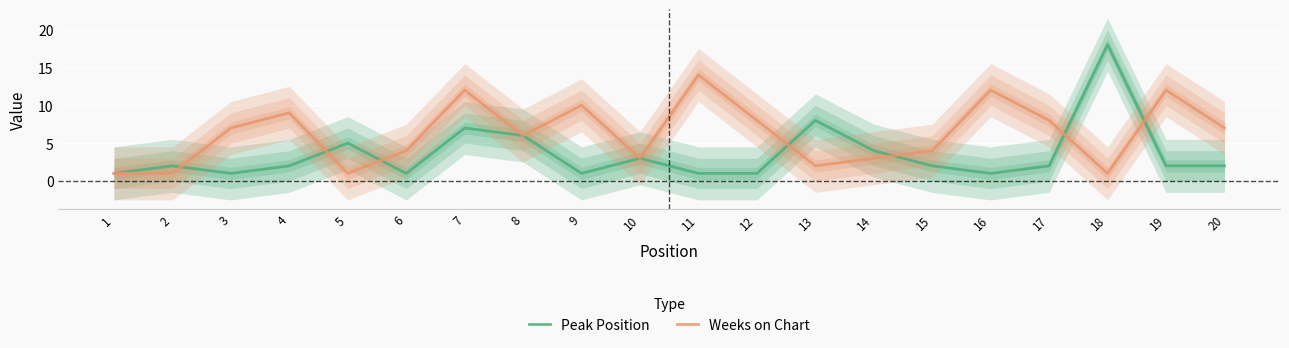

What is the value of the Weeks on Chart point at the 16th from the left?

12